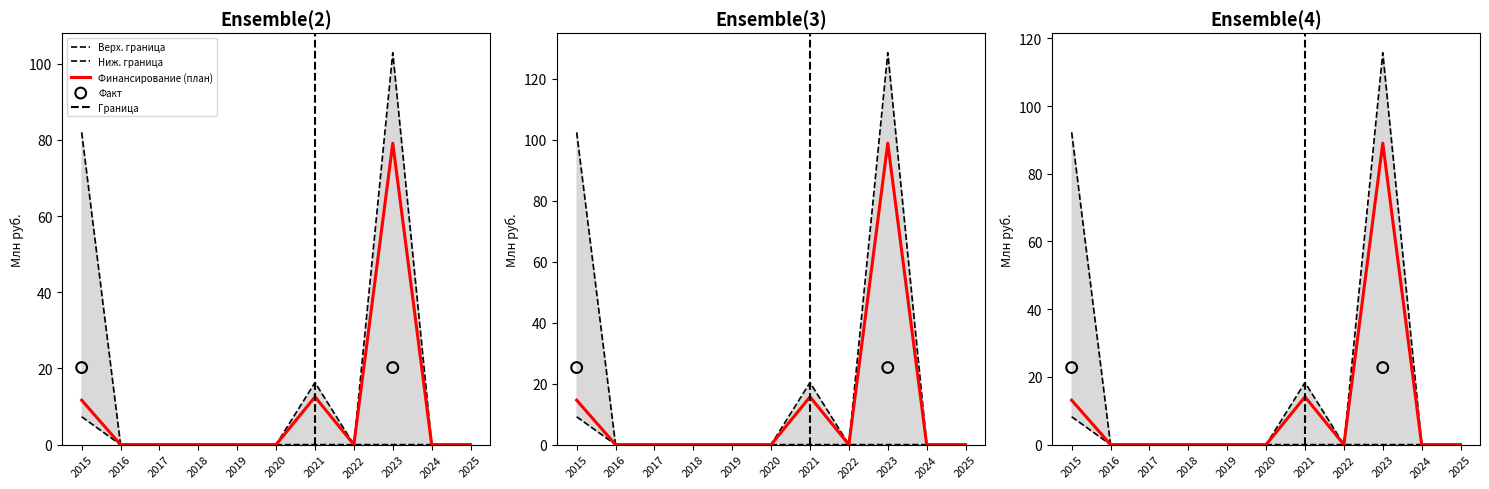

Which series has the widest spread of Y values?

Финансирование (факт)